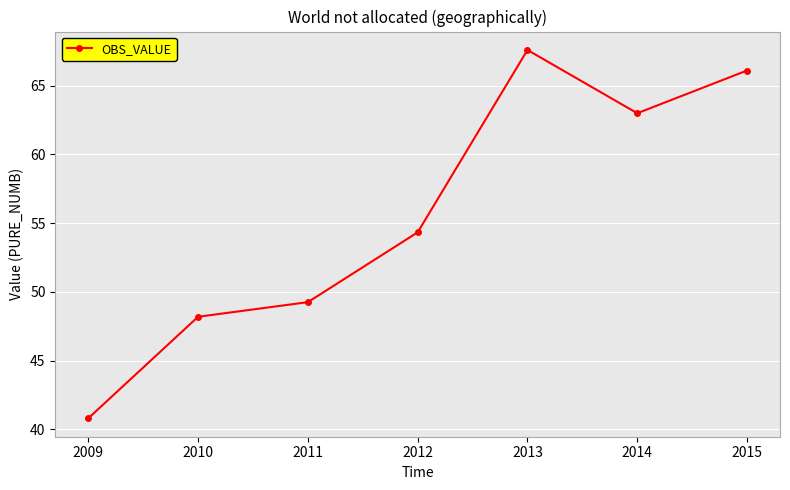

Where is the first local maximum?

2013